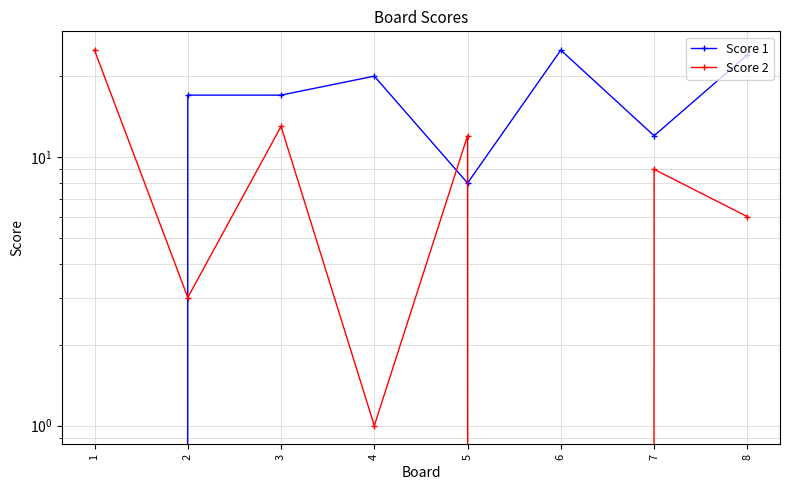

At which category does the chart reach its peak across all series?

6